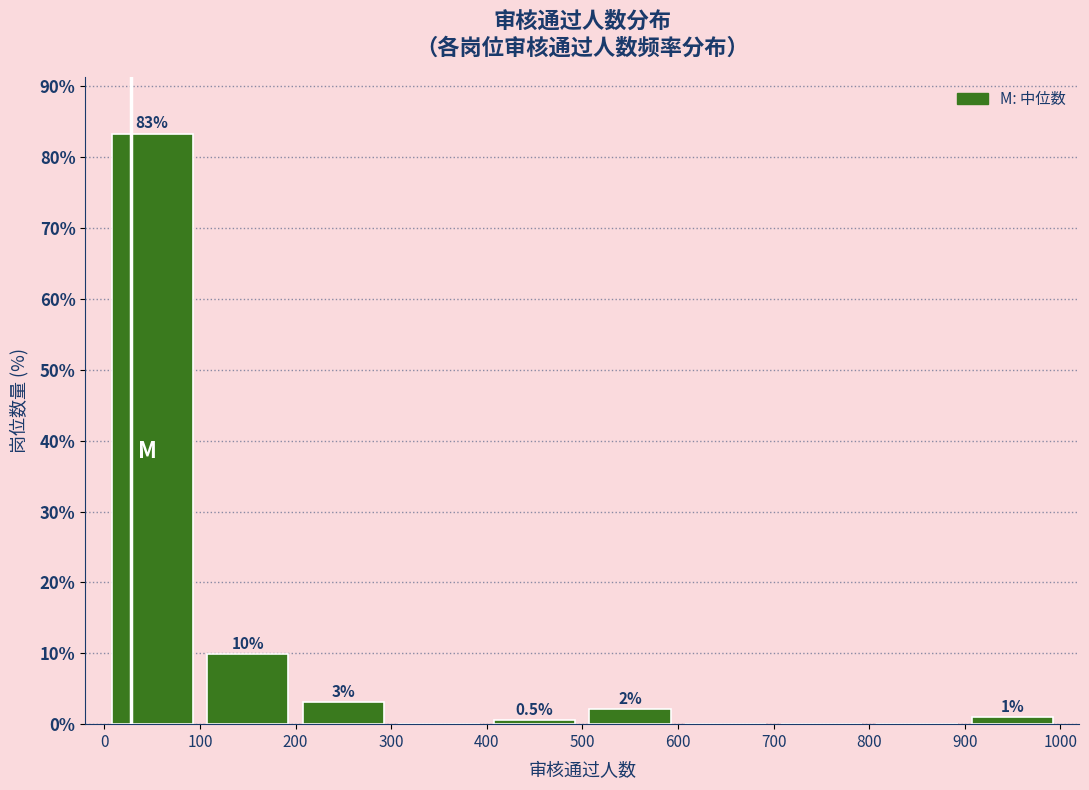

Which range on the x-axis has the tallest bar?

0 to 100